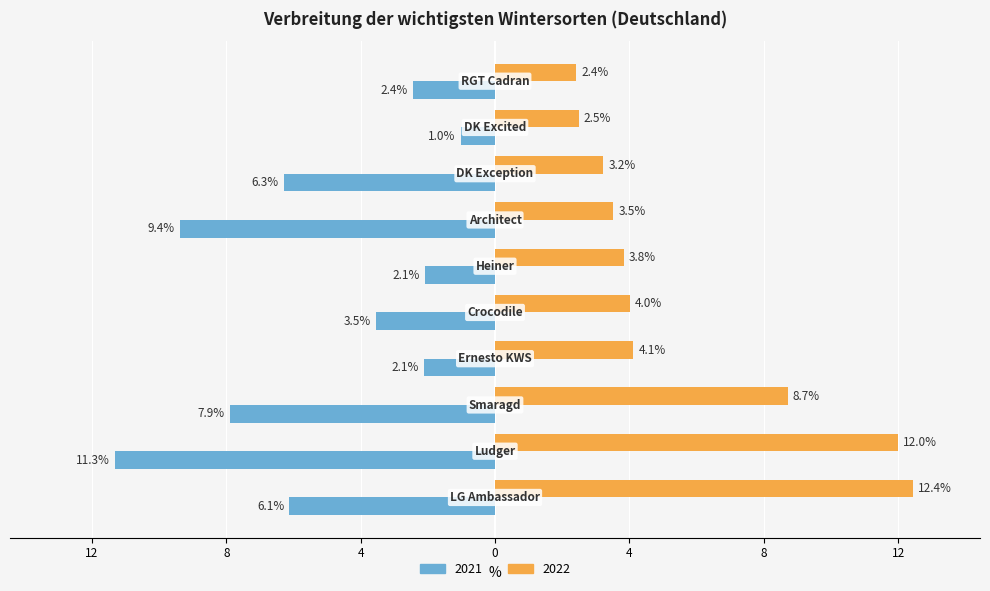

What are all the series names shown in the legend?

2021, 2022